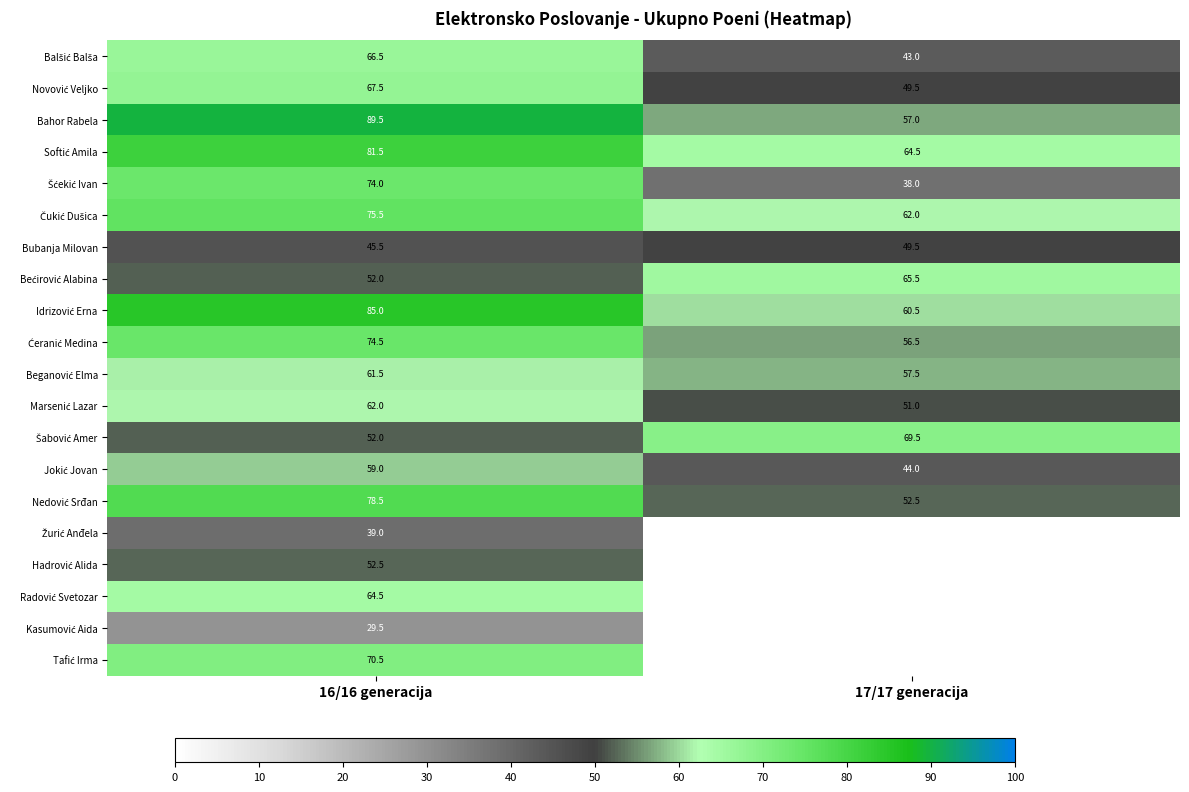

What is the difference between the maximum and minimum values in the Bubanja Milovan series?

4.0